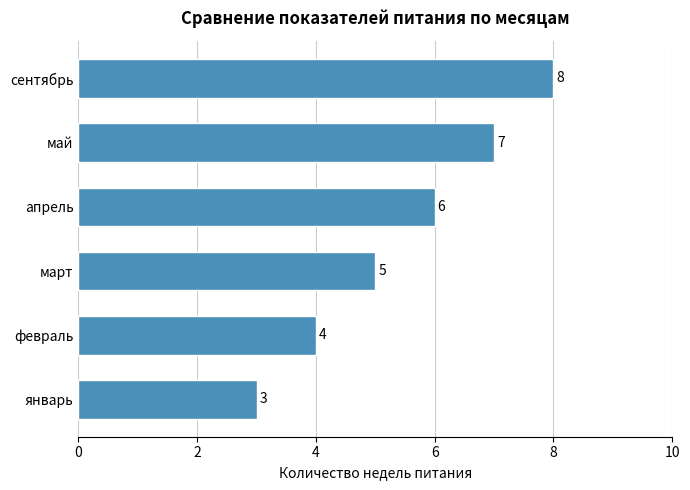

What is the smallest value displayed?

3